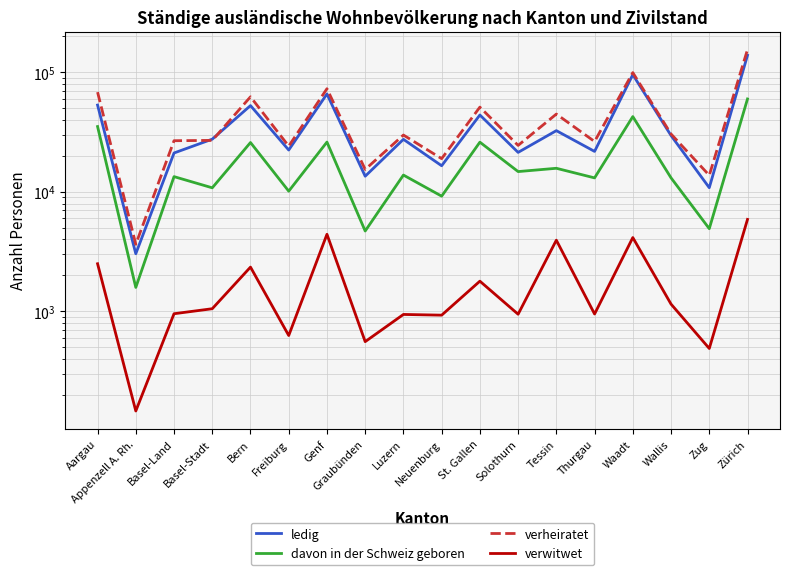

What is the sum of the ledig values at Basel-Stadt and Solothurn?

49060